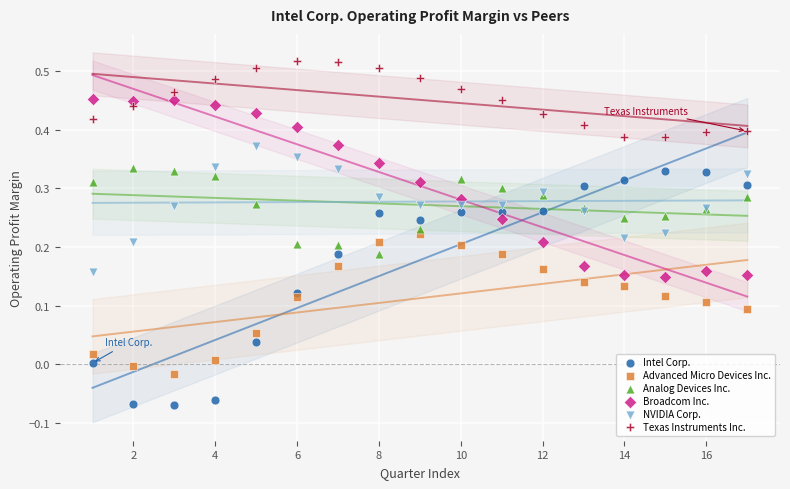

Which series reaches the maximum Y coordinate?

Texas Instruments Inc.